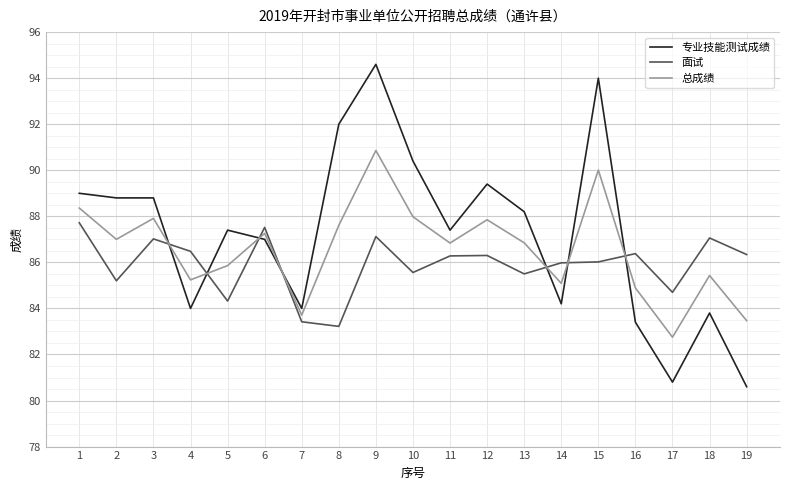

True or false: 专业技能测试成绩 has more than 1 points higher than both neighbors.

True